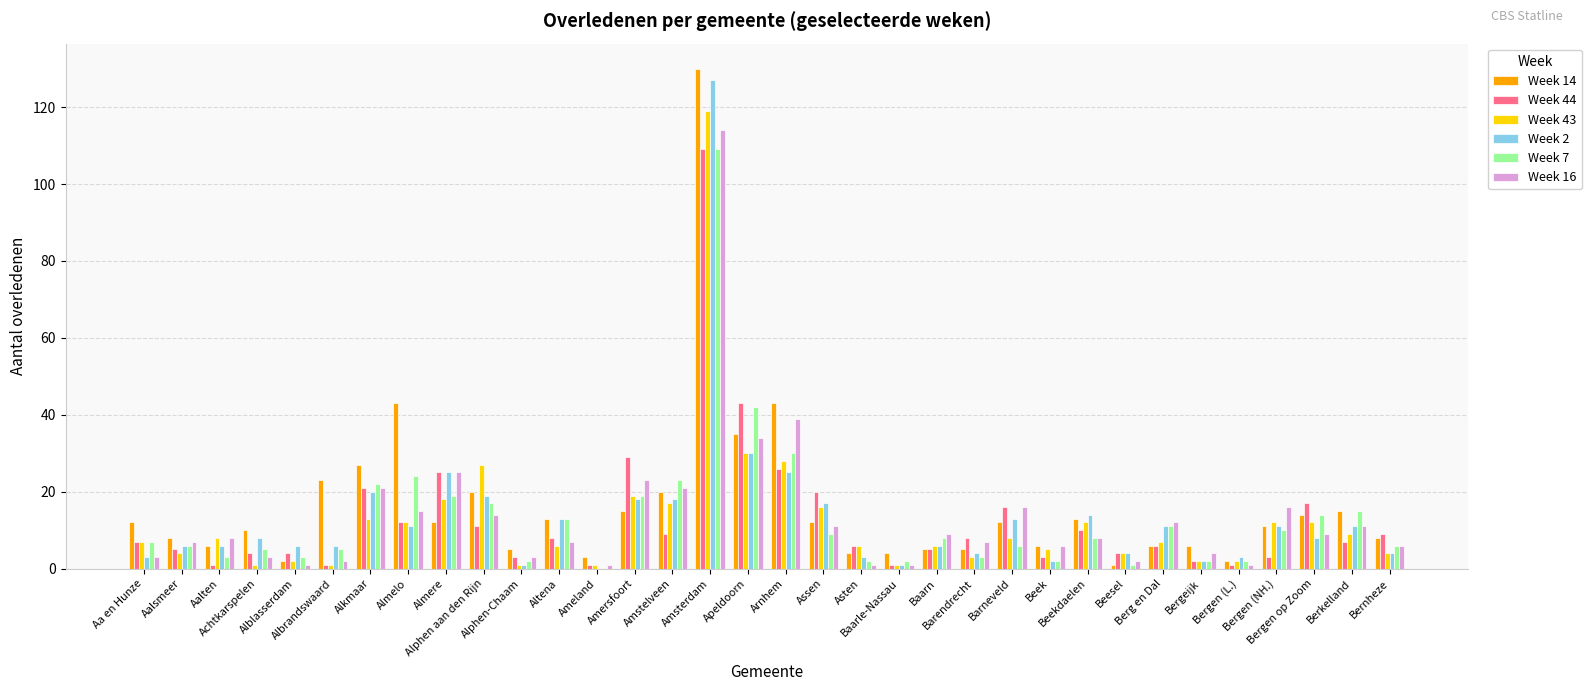

What is the maximum value shown in the chart?

130